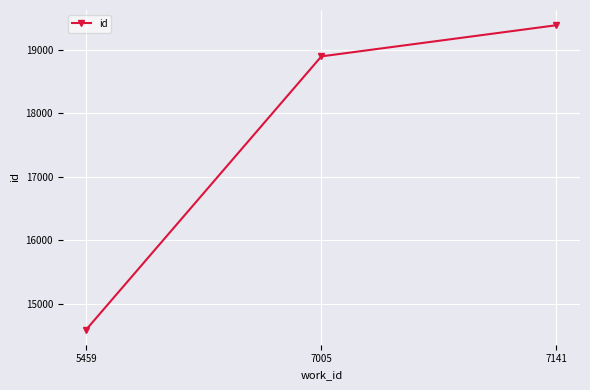

The chart shows a value of 18892 at 7005. True or false?

True